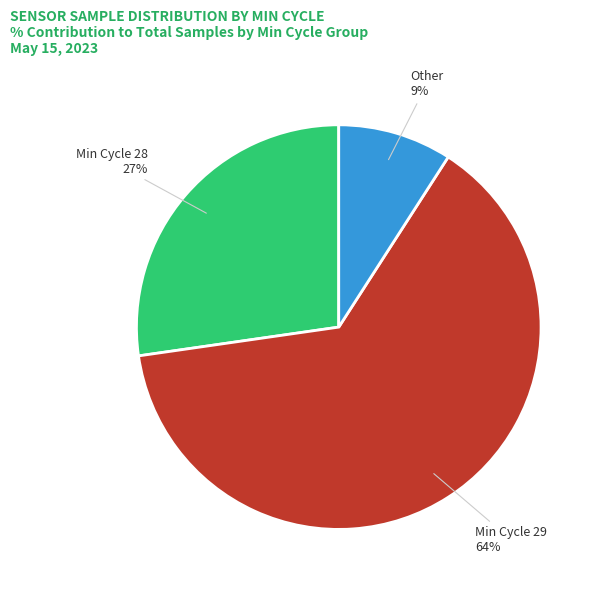

To the nearest percent, what is the average slice percentage?

33%